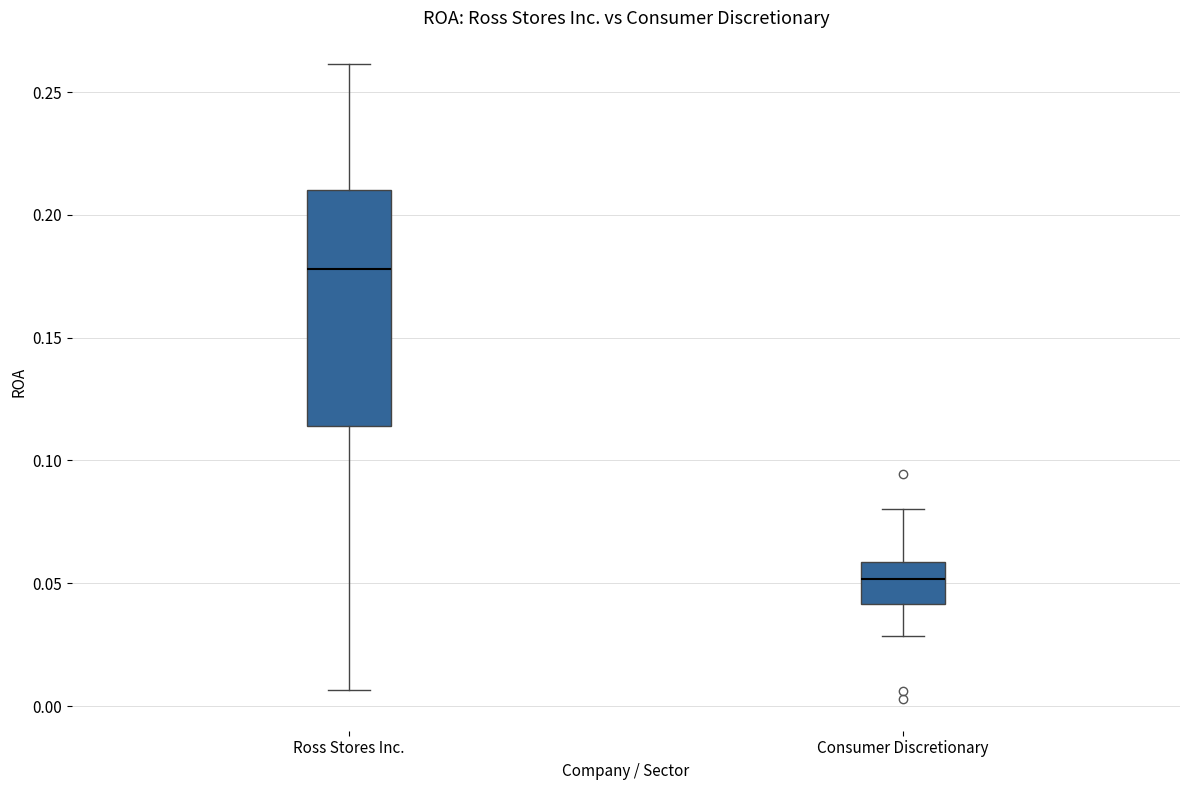

Reading left to right, transcribe this box plot: for each box, give where its median line is, the range the box spans, and where its two whiskers end, as read against the y-axis. The values are not printed on the chart, so give them approximately, as read against the axis.

Ross Stores Inc.: median 0.180, box 0.115 to 0.210, whiskers 0.005 to 0.260
Consumer Discretionary: median 0.050, box 0.040 to 0.060, whiskers 0.030 to 0.080